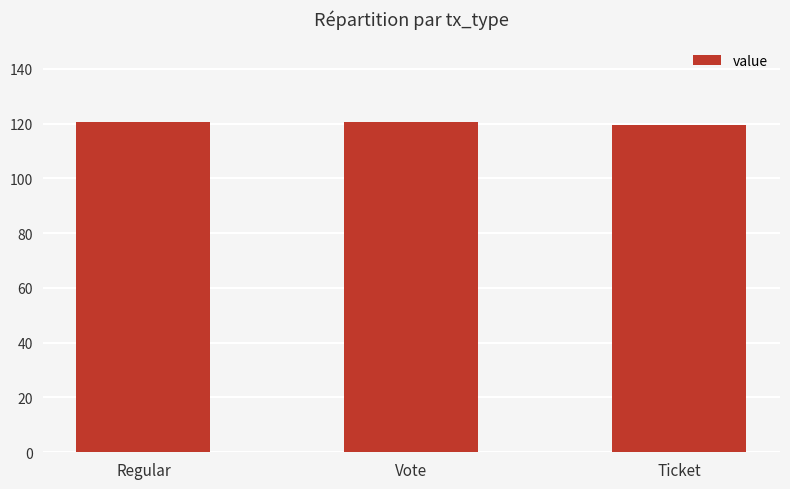

How many data points are above 120?

2